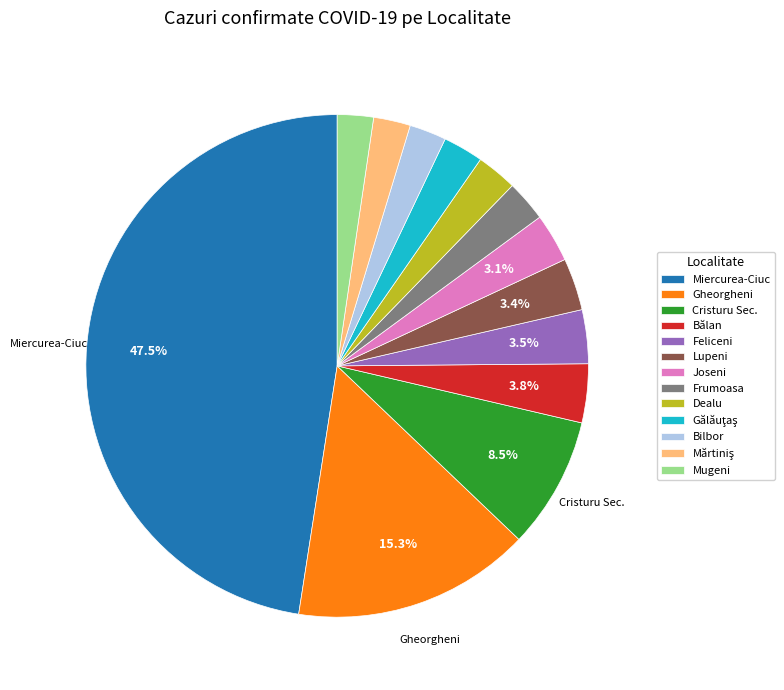

Between Frumoasa and Gheorgheni, which is larger?

Gheorgheni